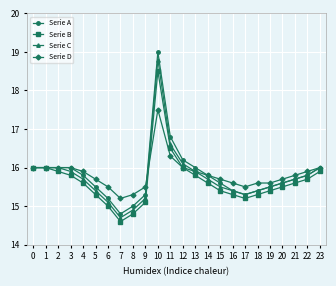

What is the spread (max minus min) of values at 2?

0.1